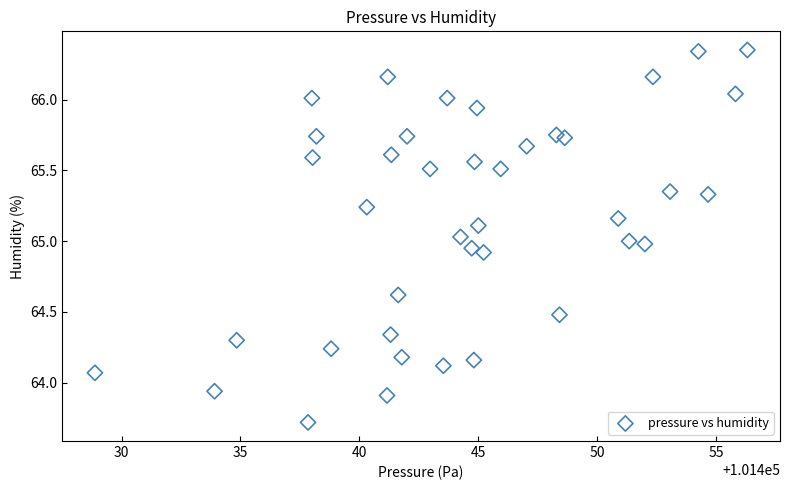

What is the range of X values (max minus min)?

27.4